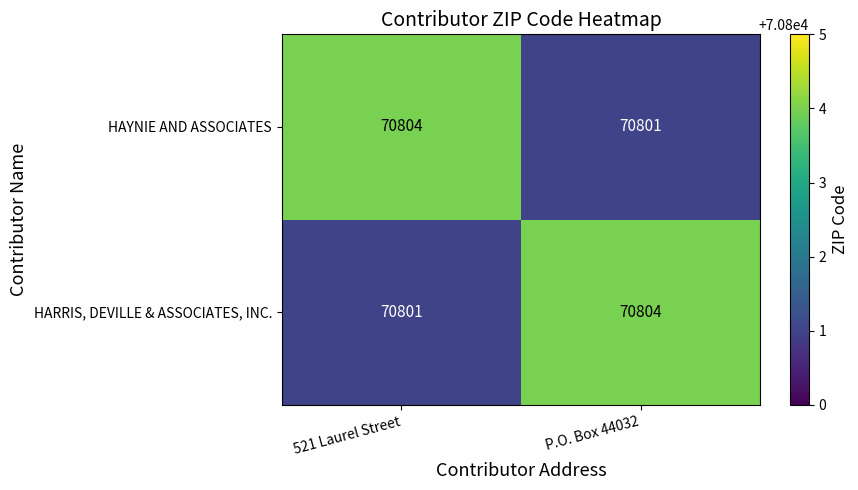

Where is HAYNIE AND ASSOCIATES nearest to the value 70802?

P.O. Box 44032